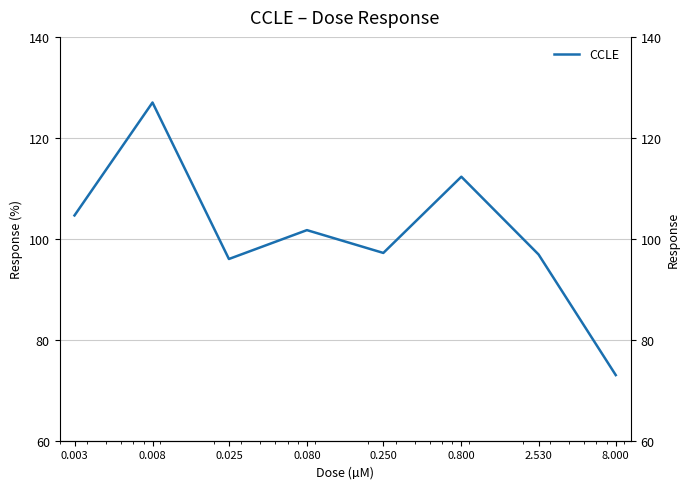

Which label corresponds to the smallest value in the chart?

8.000